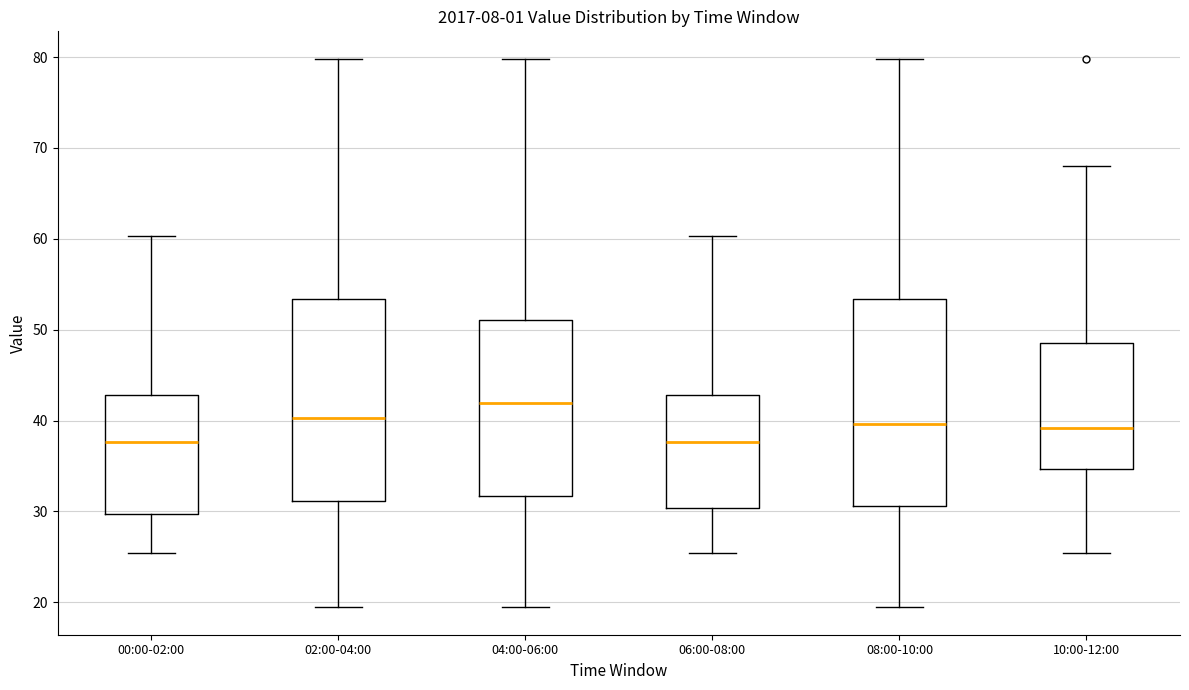

Reading left to right, read every box against the y-axis: the position of its median line, the range the box covers, and the ends of its whiskers. The values are not printed on the chart, so give them approximately, as read against the axis.

00:00-02:00: median 38, box 30 to 43, whiskers 25 to 60
02:00-04:00: median 40, box 31 to 53, whiskers 19 to 80
04:00-06:00: median 42, box 32 to 51, whiskers 19 to 80
06:00-08:00: median 38, box 30 to 43, whiskers 25 to 60
08:00-10:00: median 40, box 31 to 53, whiskers 19 to 80
10:00-12:00: median 39, box 35 to 49, whiskers 25 to 68